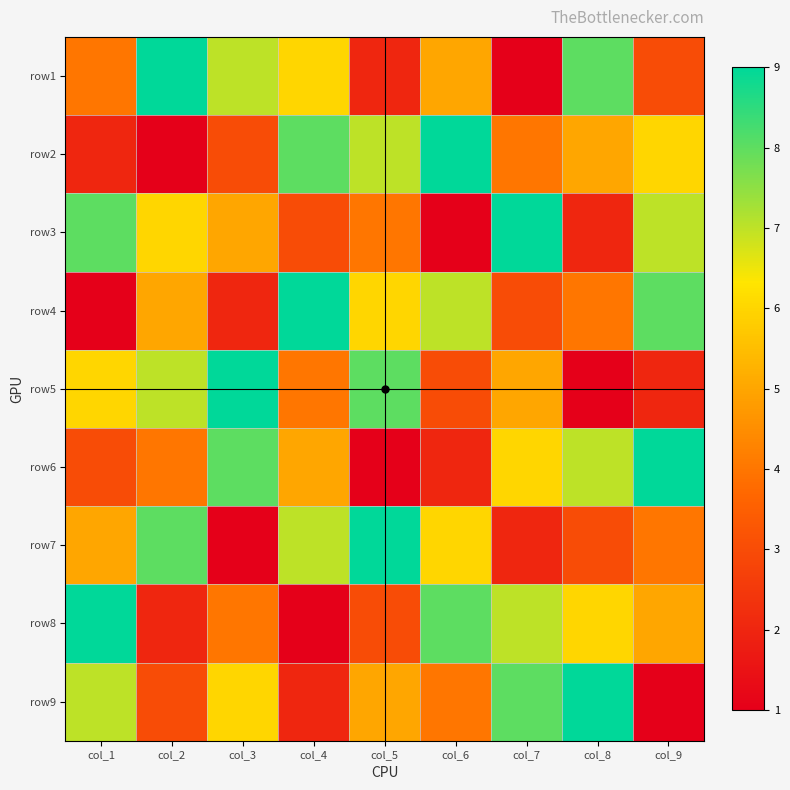

At which category is the sum across all series the highest?

col_1